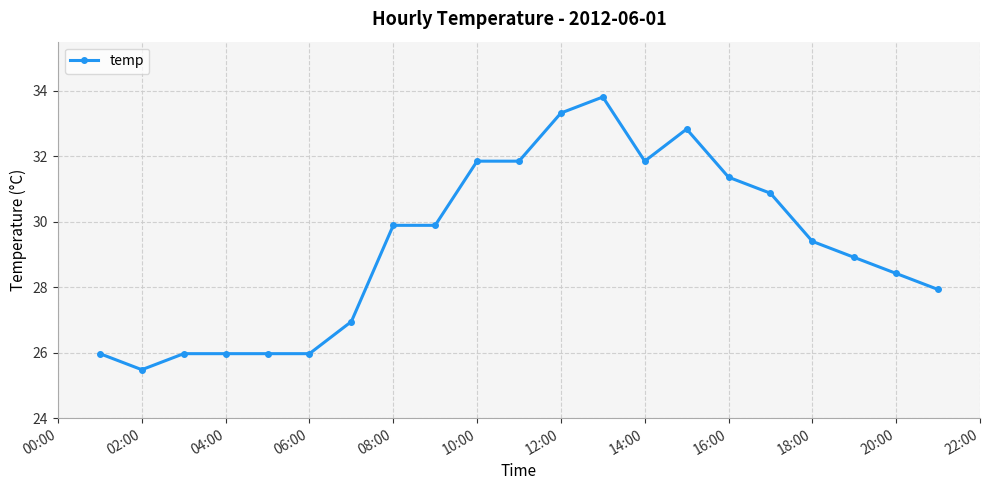

True or false: the data has more than 0 interior local peaks.

True